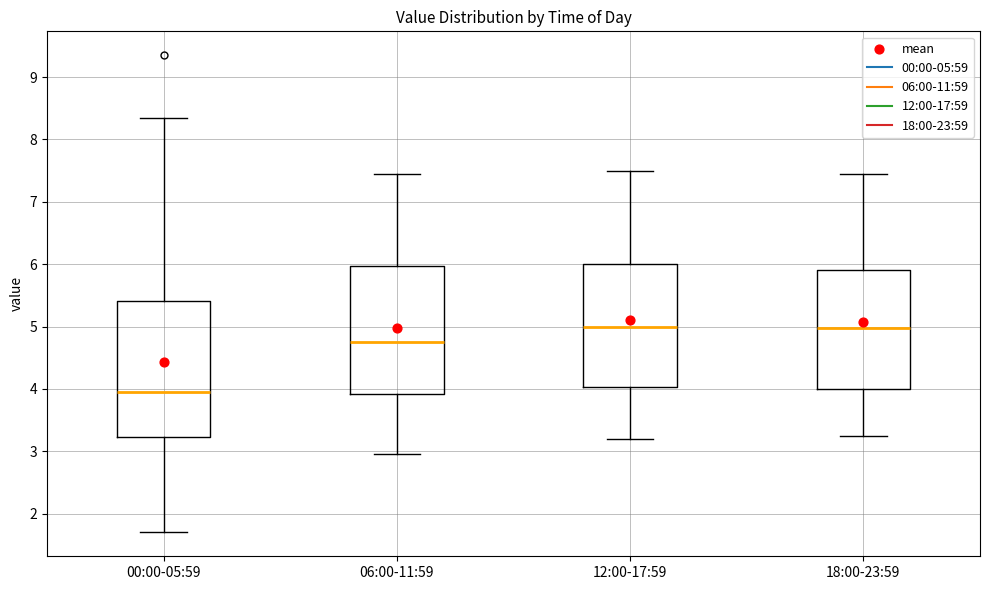

Reading left to right, read every box against the y-axis: the position of its median line, the range the box covers, and the ends of its whiskers. The values are not printed on the chart, so give them approximately, as read against the axis.

00:00-05:59: median 3.9, box 3.2 to 5.4, whiskers 1.7 to 8.4
06:00-11:59: median 4.8, box 3.9 to 6.0, whiskers 3.0 to 7.5
12:00-17:59: median 5.0, box 4.0 to 6.0, whiskers 3.2 to 7.5
18:00-23:59: median 5.0, box 4.0 to 5.9, whiskers 3.3 to 7.5